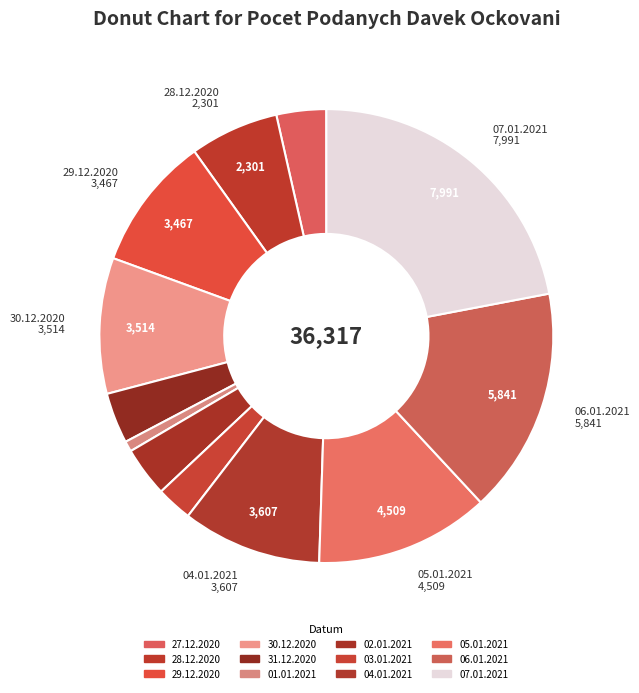

Is it true that 07.01.2021 is 16% of the pie?

False